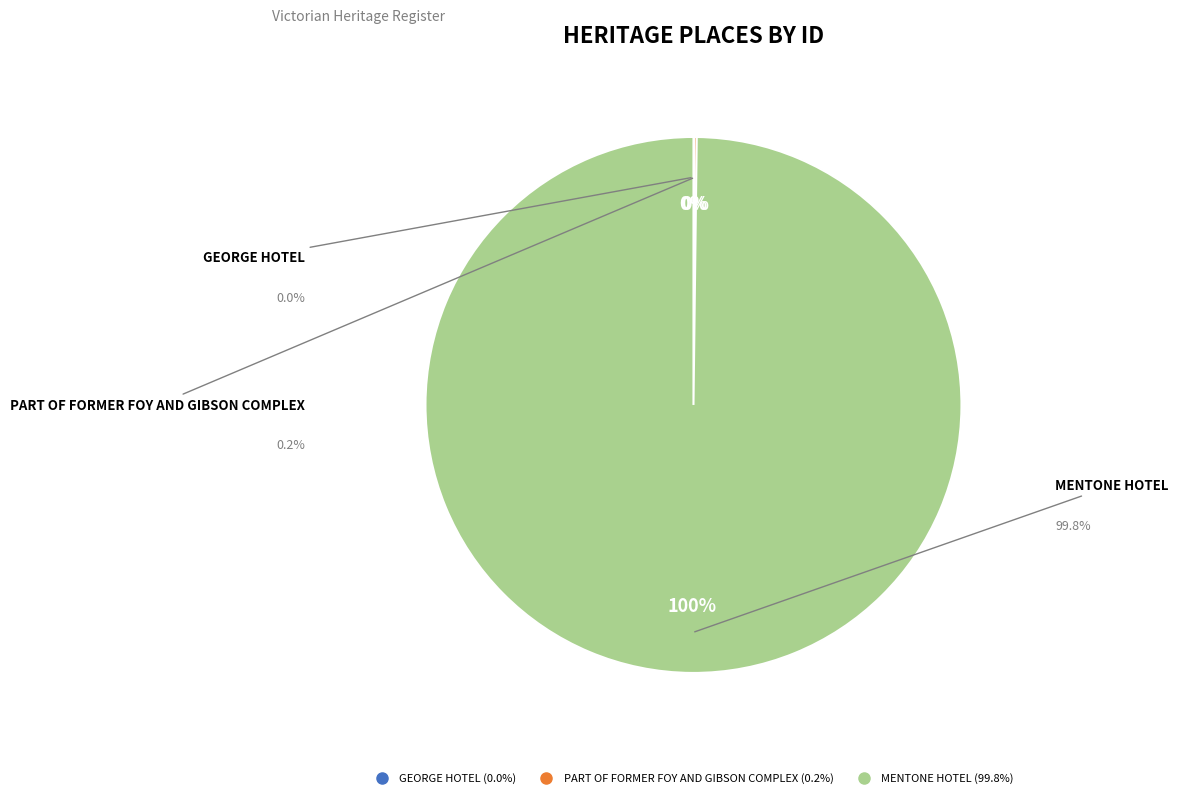

What percentage is the MENTONE HOTEL slice, to the nearest percent?

100%